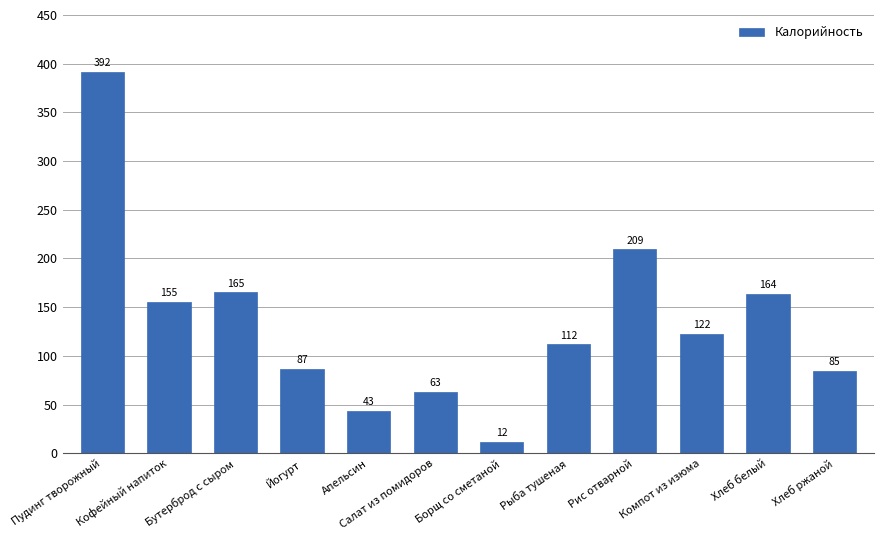

What is the average value?

134.0